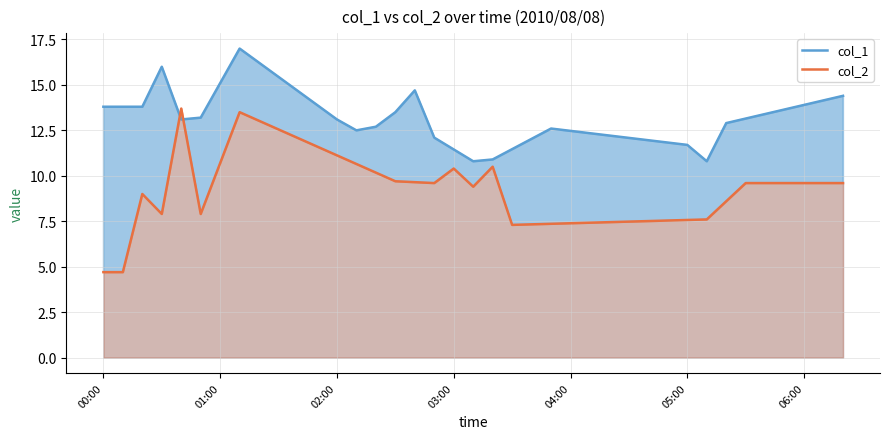

True or false: col_1 and col_2 intersect in this chart.

True